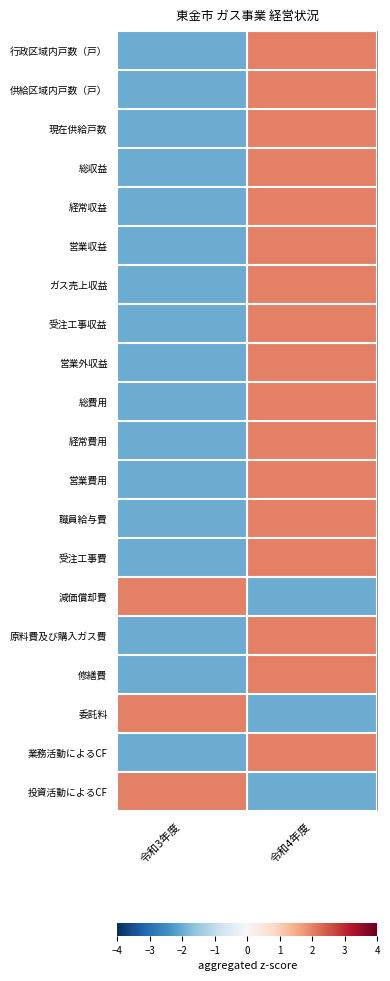

Which series has the largest total across all categories?

行政区域内戸数（戸）